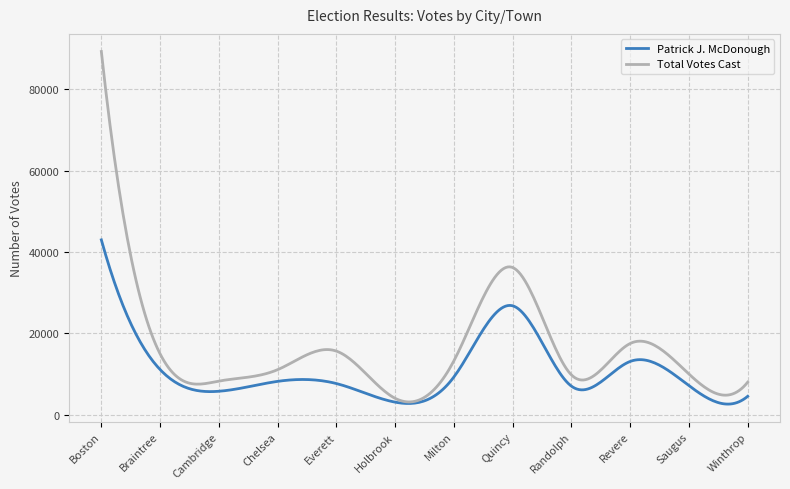

What are all the series names shown in the legend?

Patrick J. McDonough, Total Votes Cast